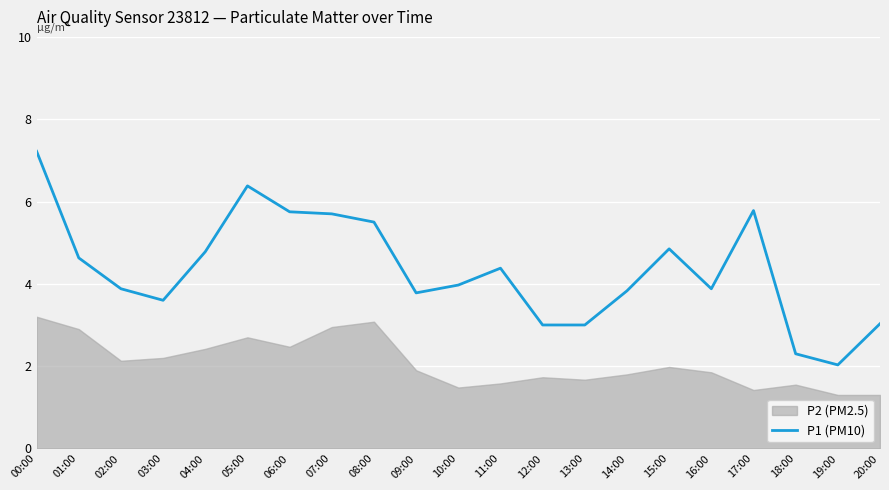

Which has a higher value, 15:00 or 18:00?

15:00